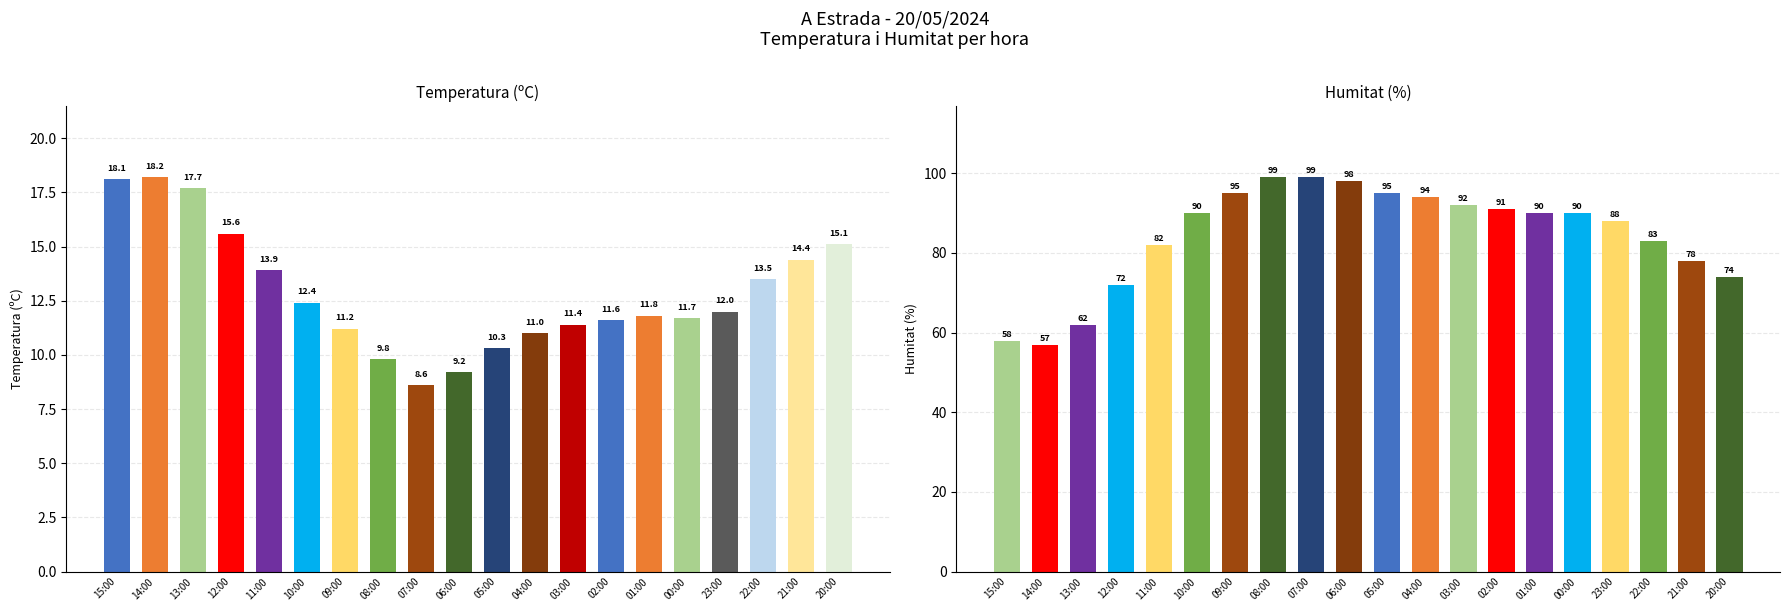

What position from the left is 14:00?

2